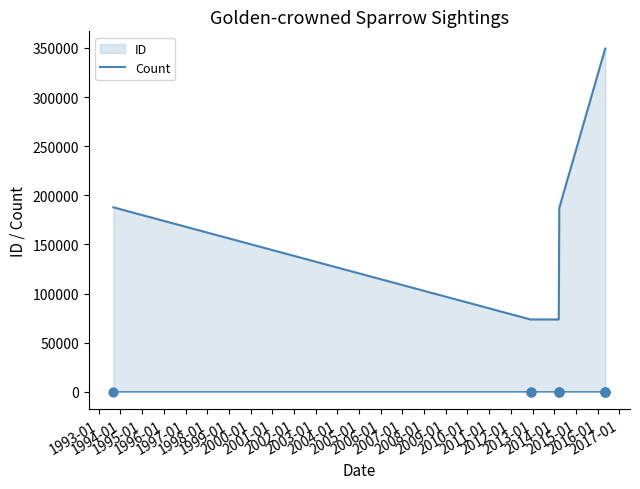

What is the ratio of the value at 1994-01 to the value at 2000-01?

1.0